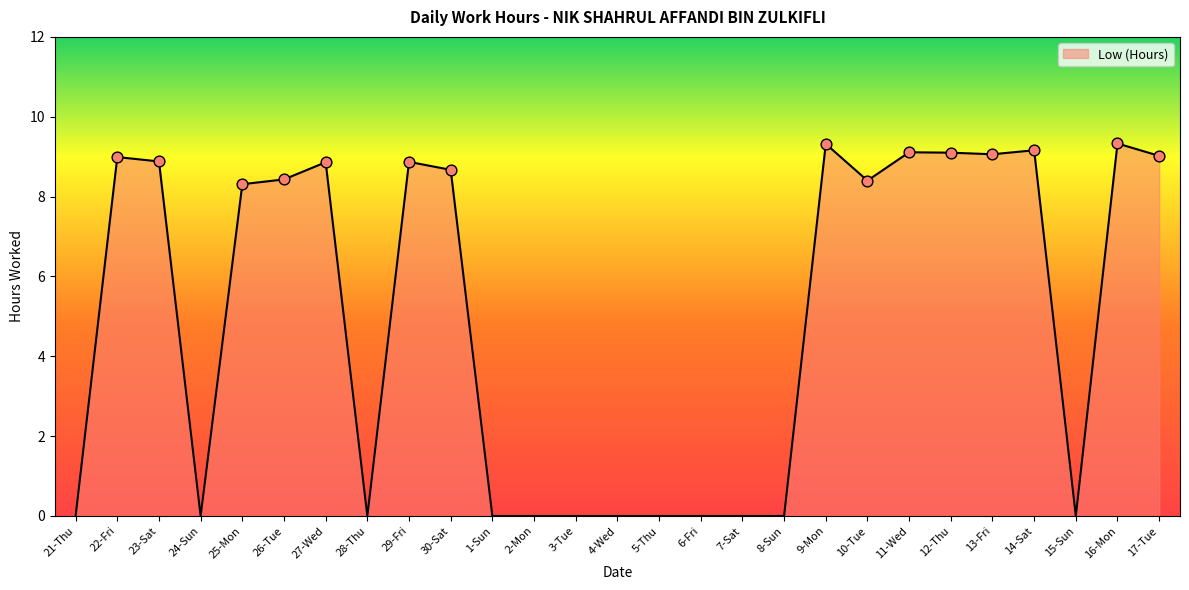

Between 29-Fri and 7-Sat, which is larger?

29-Fri